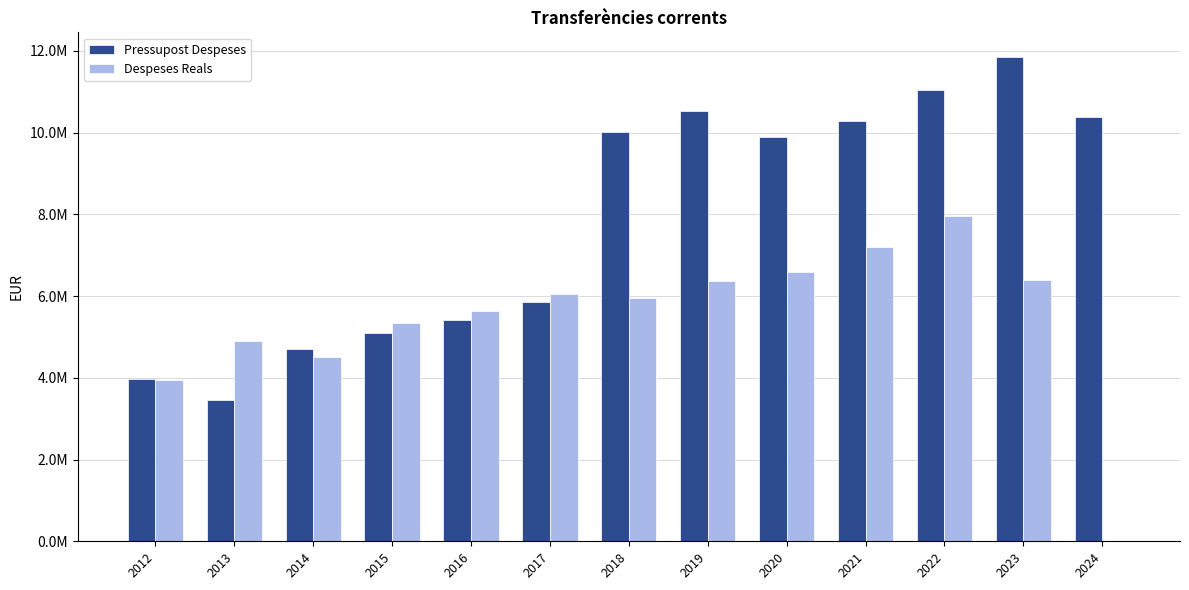

Rank the series by their maximum value, from highest to lowest.

Pressupost Despeses, Despeses Reals